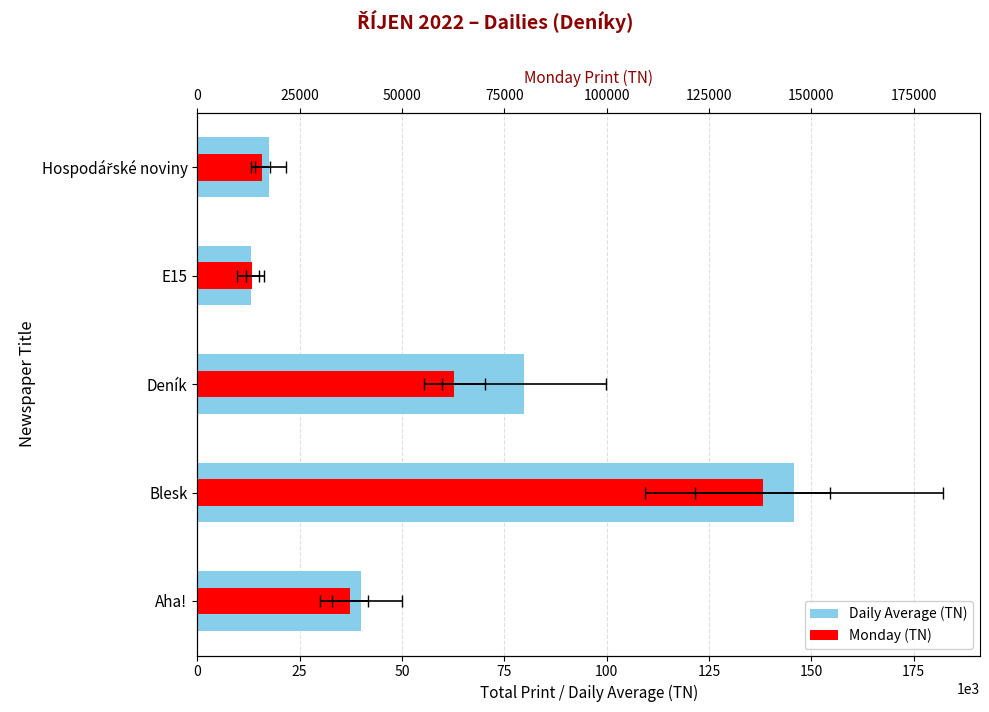

What is the total value across all series at E15?

26499